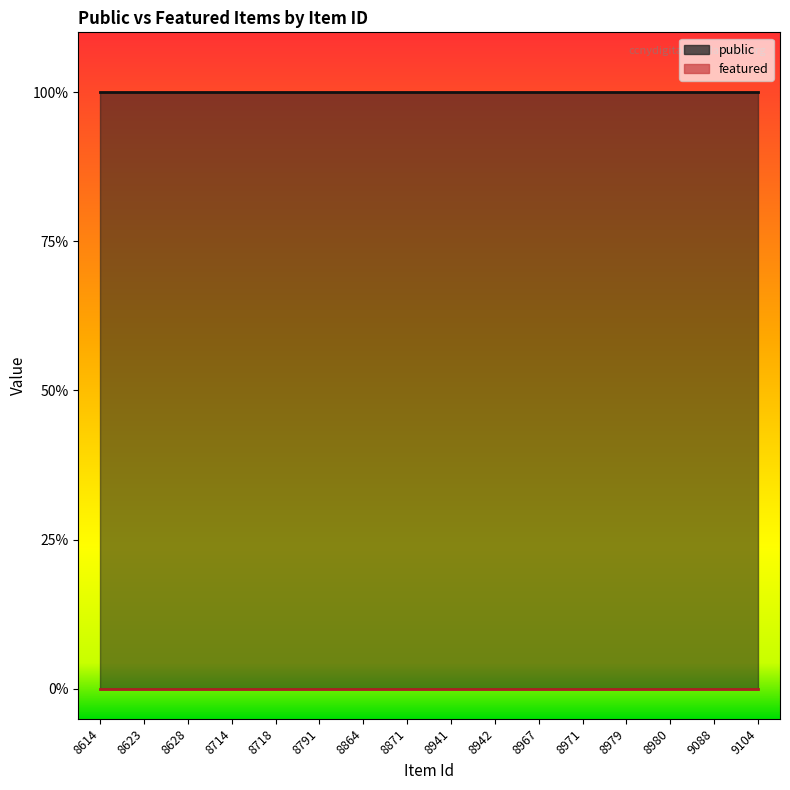

What is the value of the public point at the 5th from the left?

1